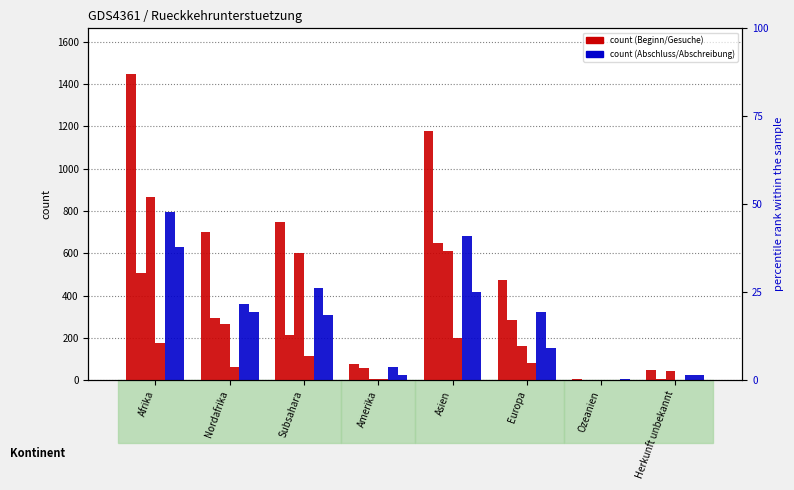

Which label corresponds to the smallest value in the chart?

Ozeanien